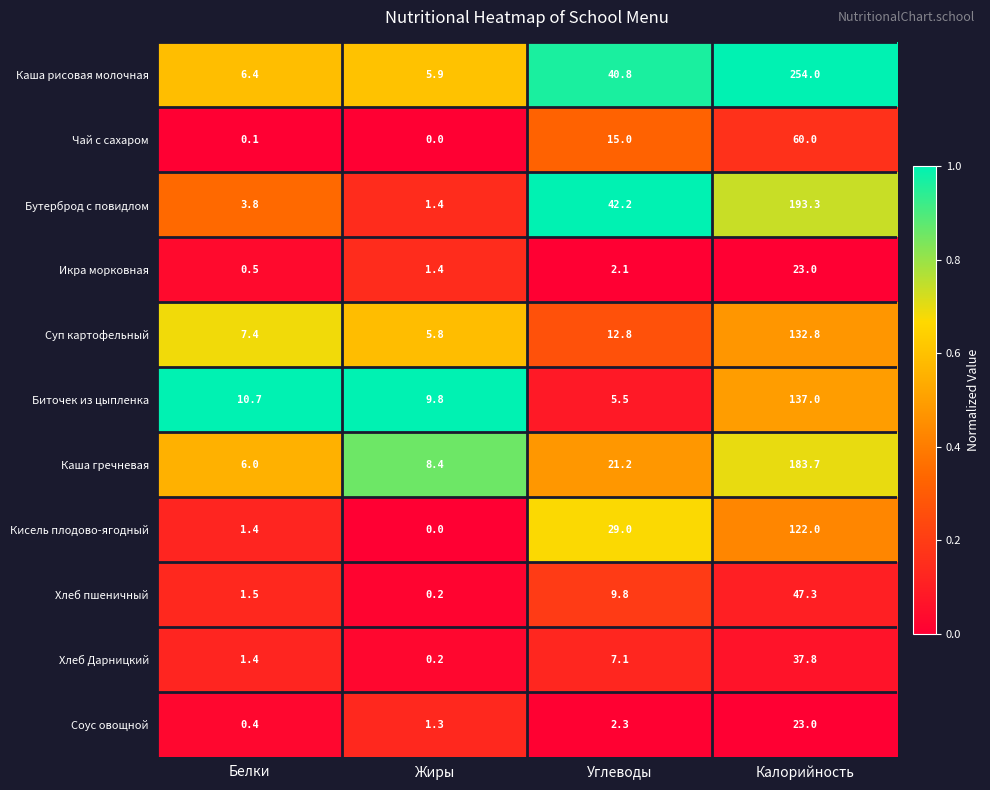

What is the spread (max minus min) of values at Жиры?

9.8